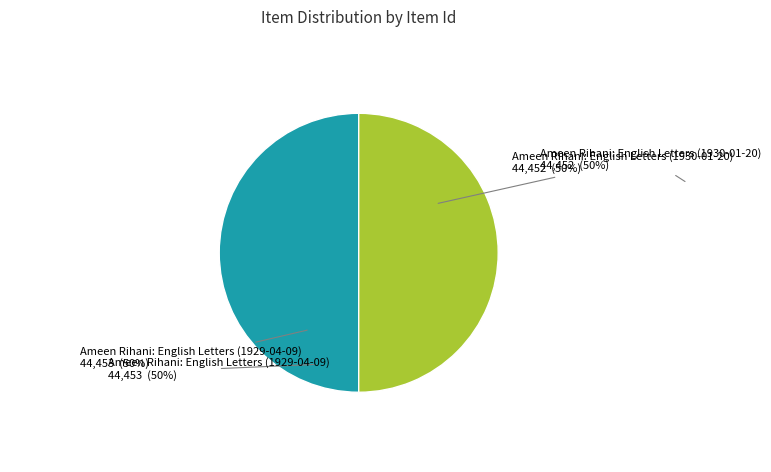

Which slice is the smallest?

Ameen Rihani: English Letters (1930-01-20)